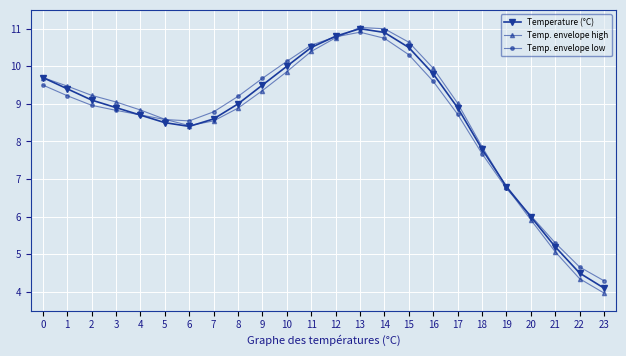

How many data points in Temp. envelope low are less than 8?

6